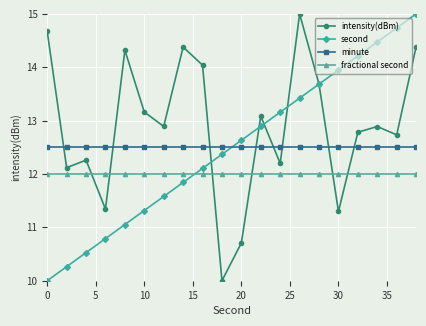

What is the minimum value for second?

10.0